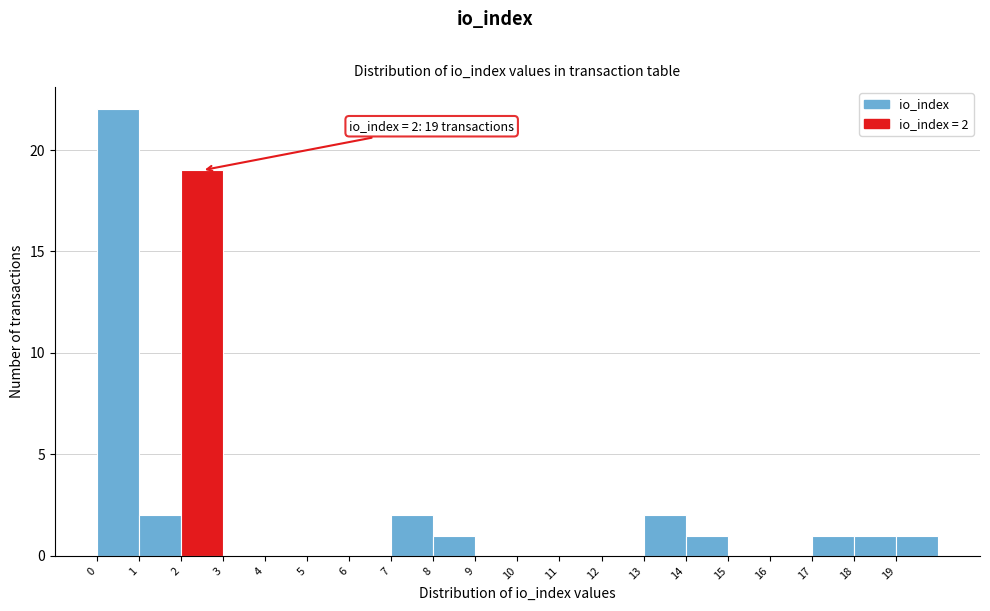

Which range on the x-axis has the tallest bar?

0 to 1